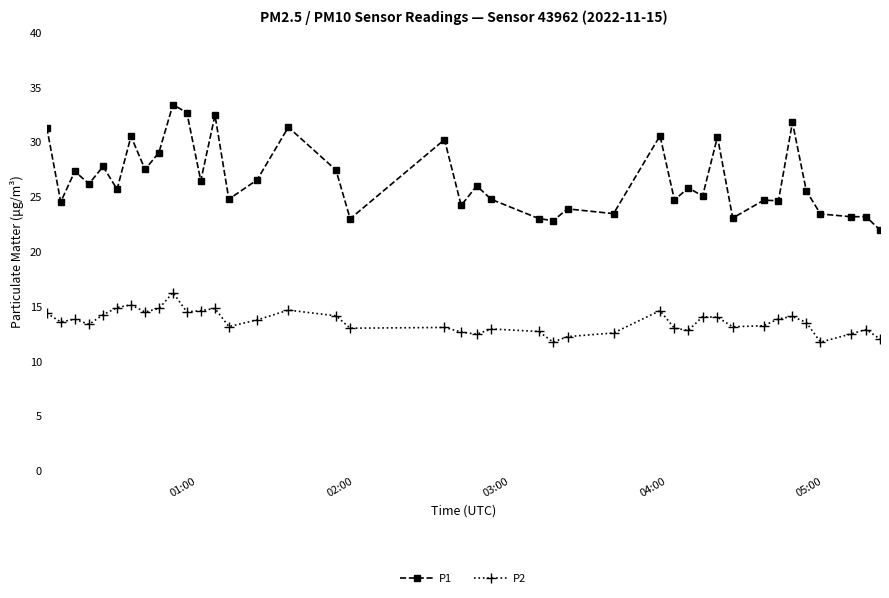

Which series has the widest spread of values?

P1